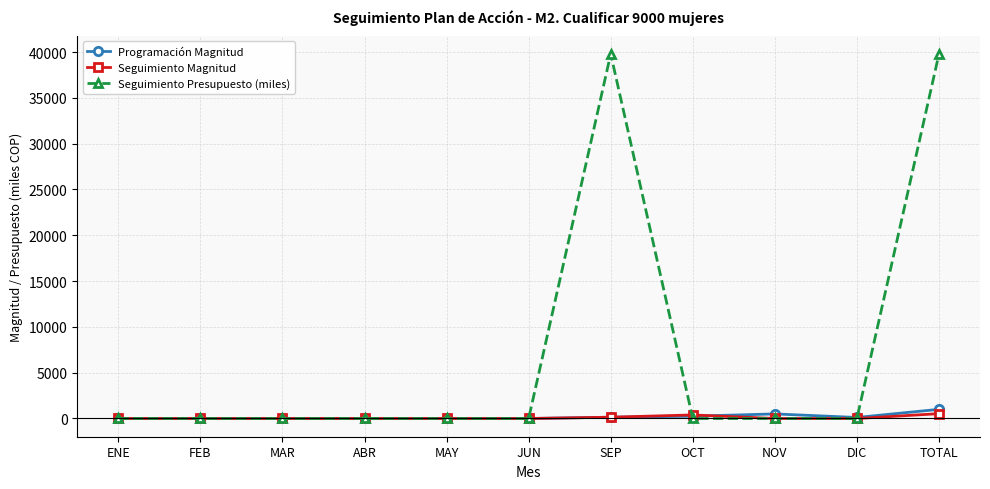

How many Programación Magnitud values are between 0 and 250?

9